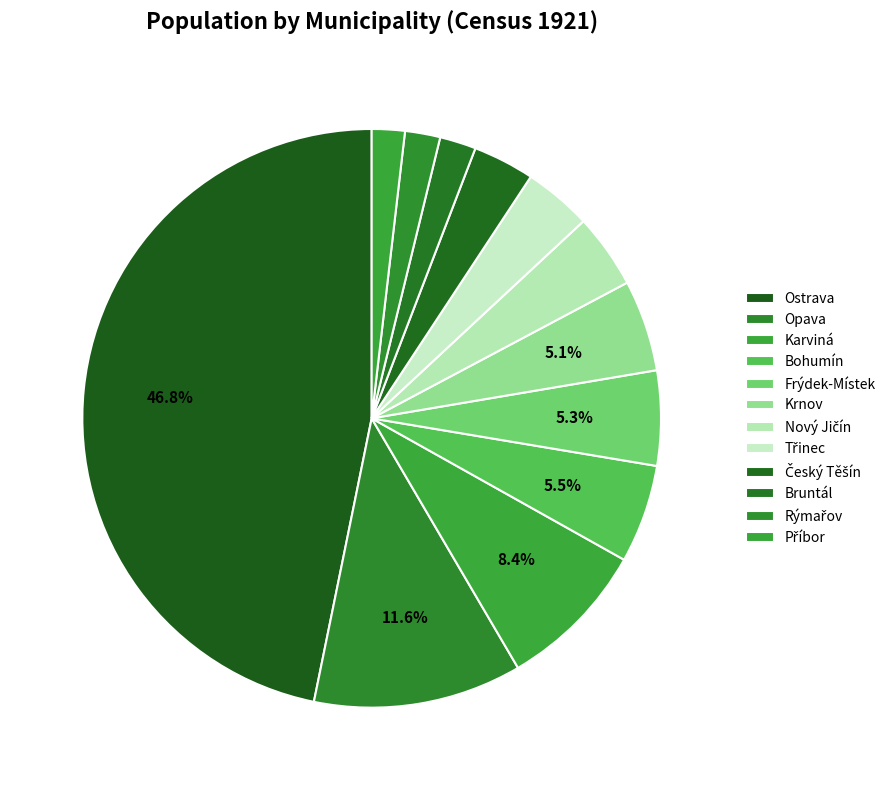

Which category has the biggest portion of the pie?

Ostrava